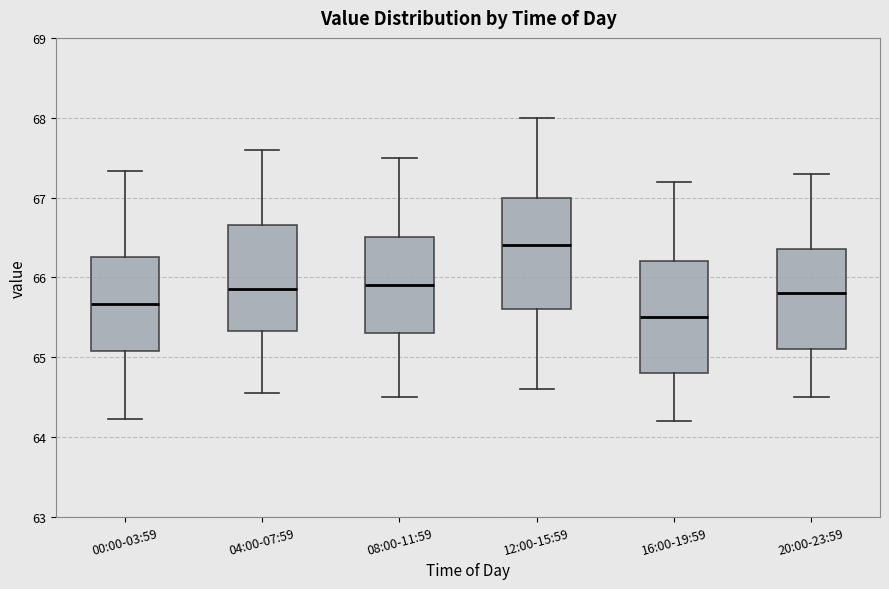

Reading left to right, transcribe this box plot: for each box, give where its median line is, the range the box spans, and where its two whiskers end, as read against the y-axis. The values are not printed on the chart, so give them approximately, as read against the axis.

00:00-03:59: median 65.7, box 65.1 to 66.3, whiskers 64.2 to 67.3
04:00-07:59: median 65.9, box 65.3 to 66.7, whiskers 64.6 to 67.6
08:00-11:59: median 65.9, box 65.3 to 66.5, whiskers 64.5 to 67.5
12:00-15:59: median 66.4, box 65.6 to 67.0, whiskers 64.6 to 68.0
16:00-19:59: median 65.5, box 64.8 to 66.2, whiskers 64.2 to 67.2
20:00-23:59: median 65.8, box 65.1 to 66.4, whiskers 64.5 to 67.3